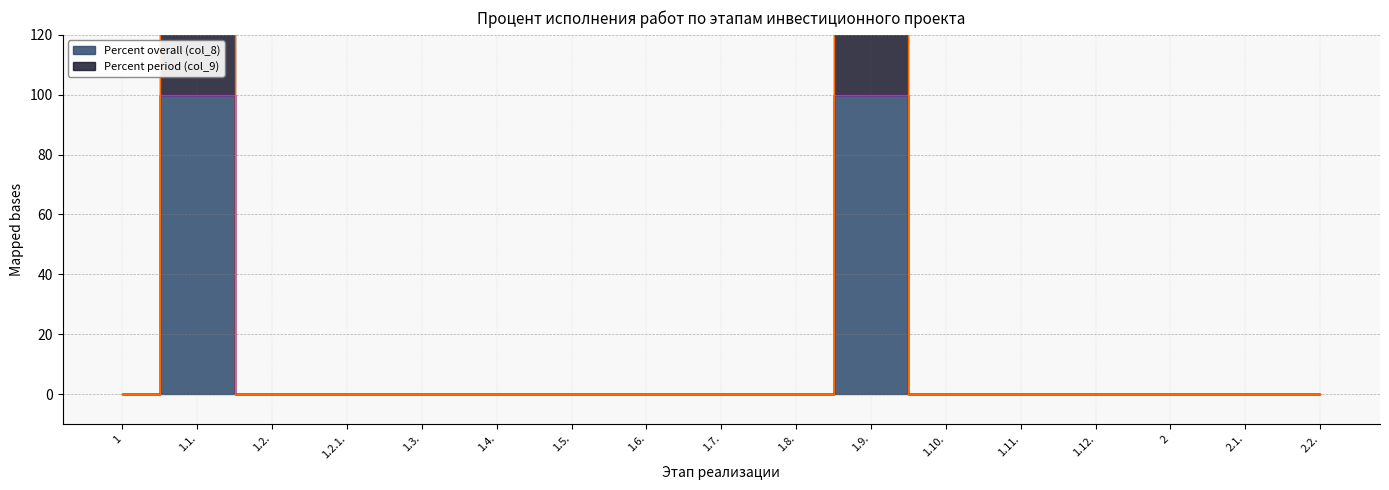

What is the maximum value for Percent overall (col_8)?

100